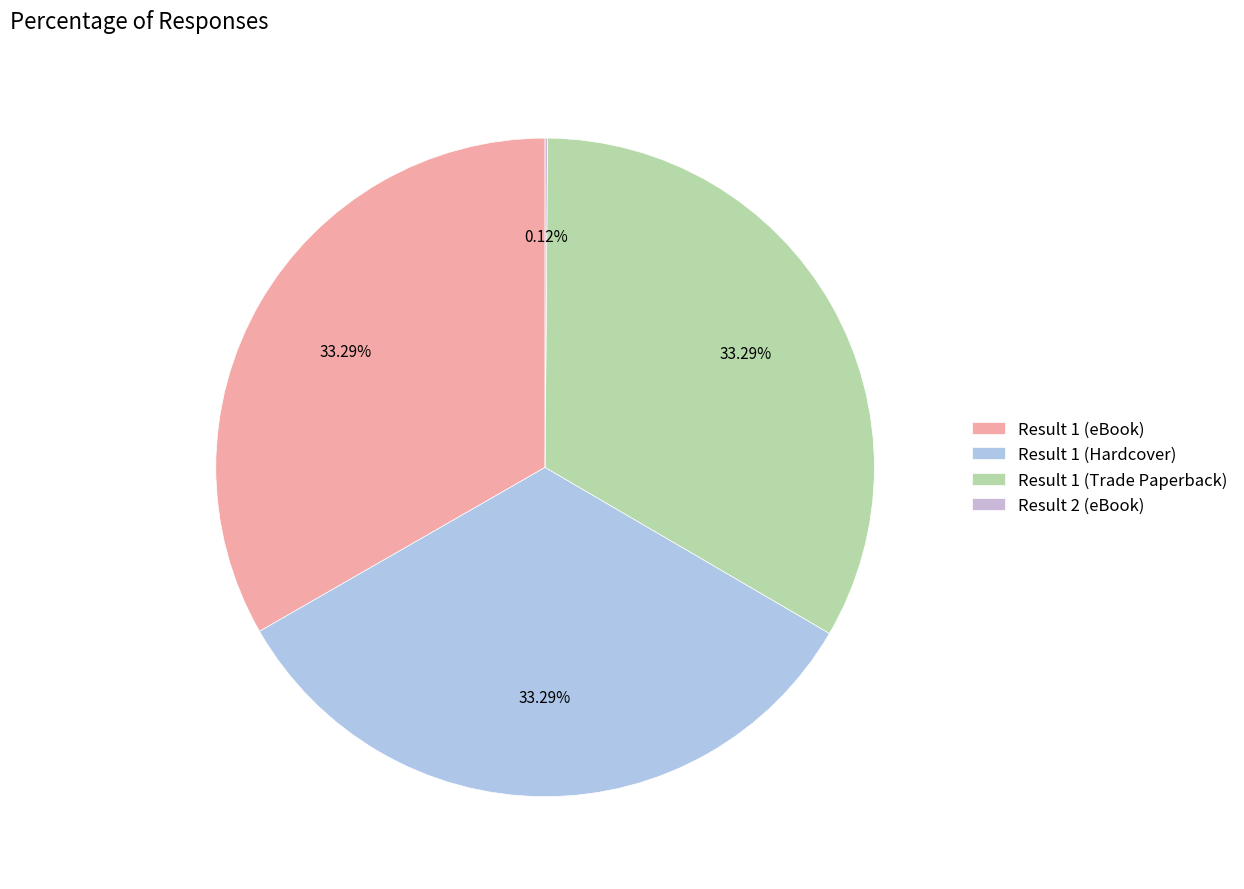

To the nearest percent, what is the difference between the largest and smallest slice percentages?

33%